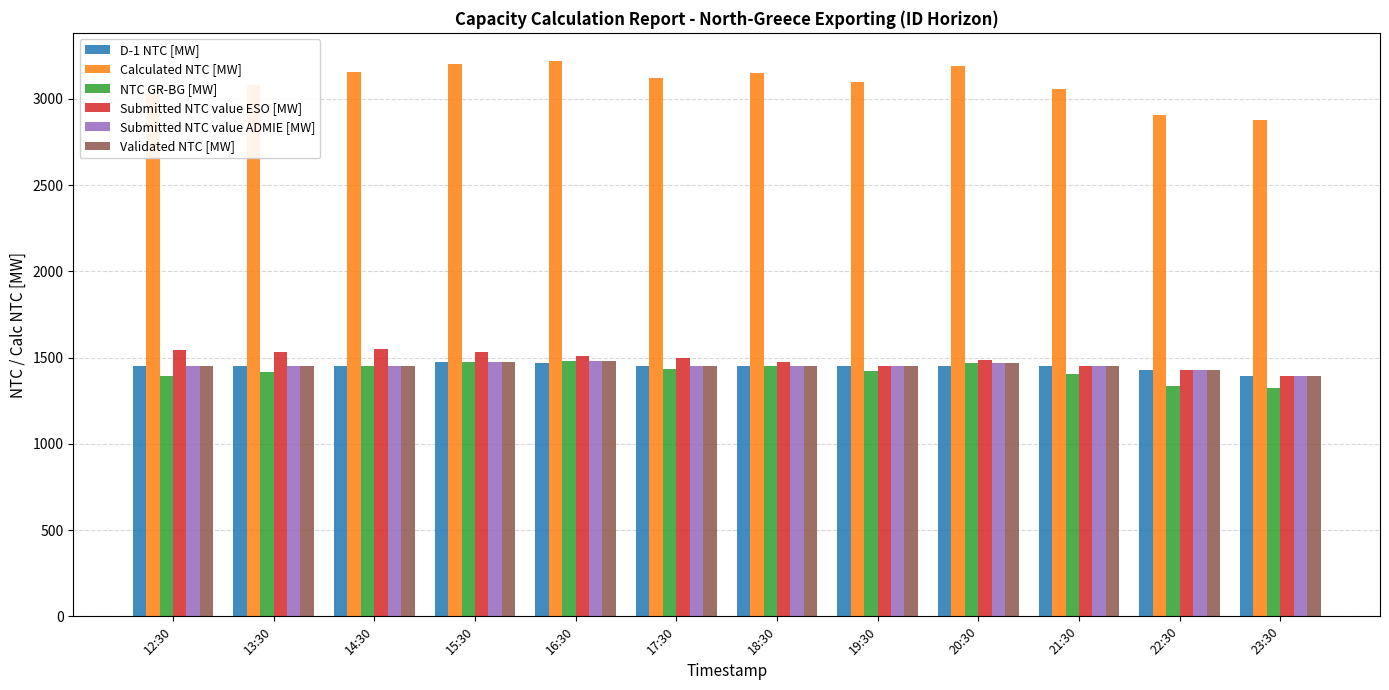

What is the minimum value shown in the chart?

1323